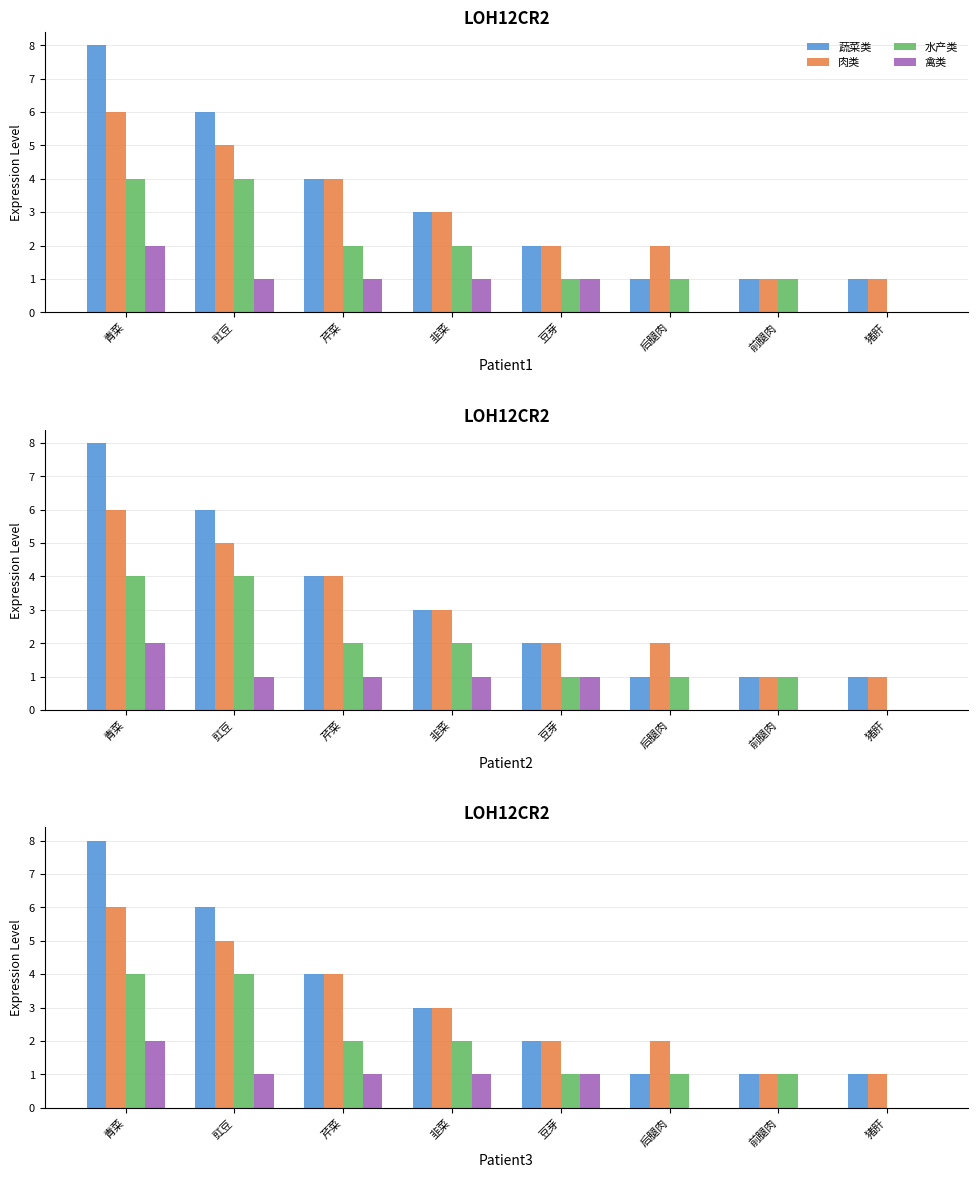

What position from the left is 后腿肉?

6